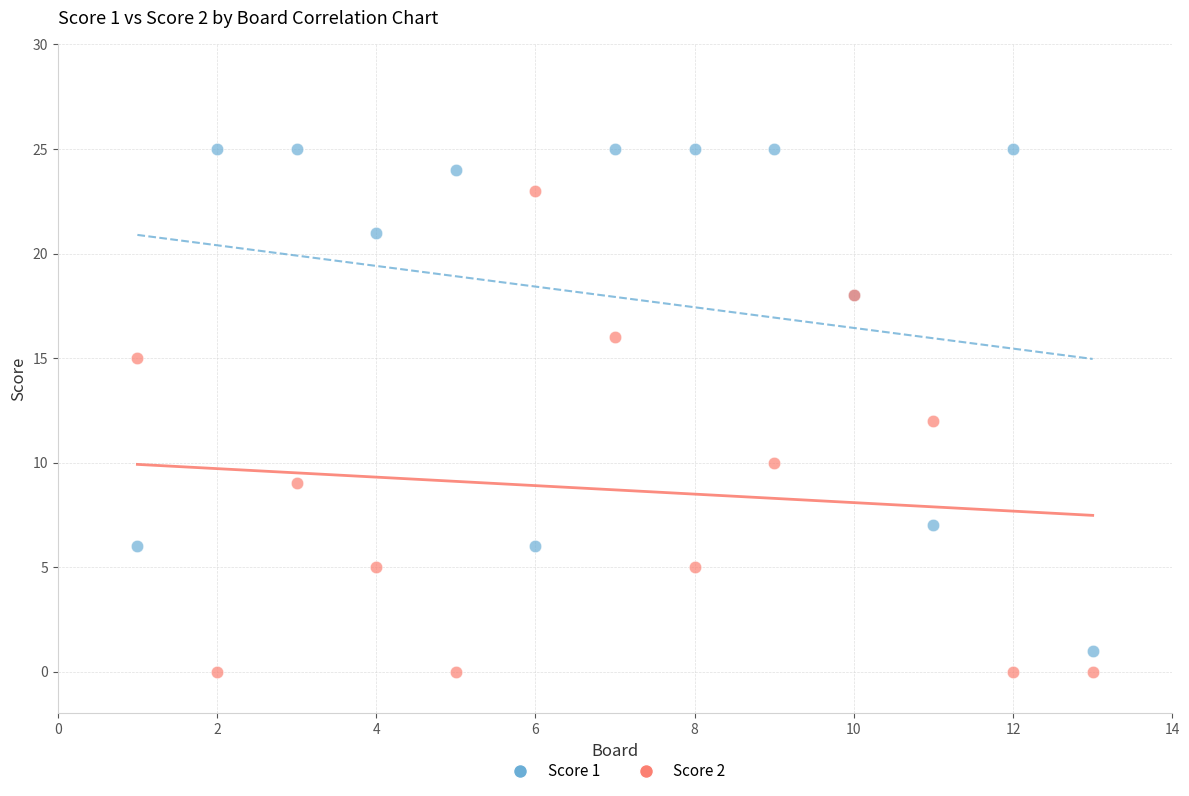

What is the X range (max minus min) for the scatter plot?

12